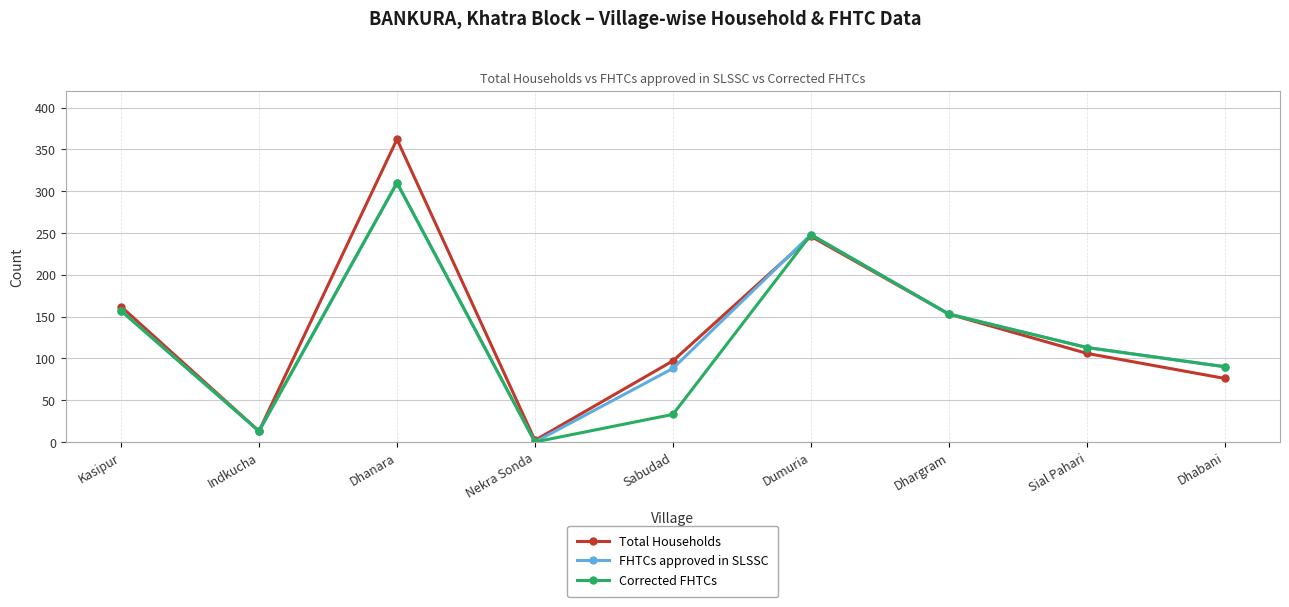

At which category is the sum across all series the highest?

Dhanara